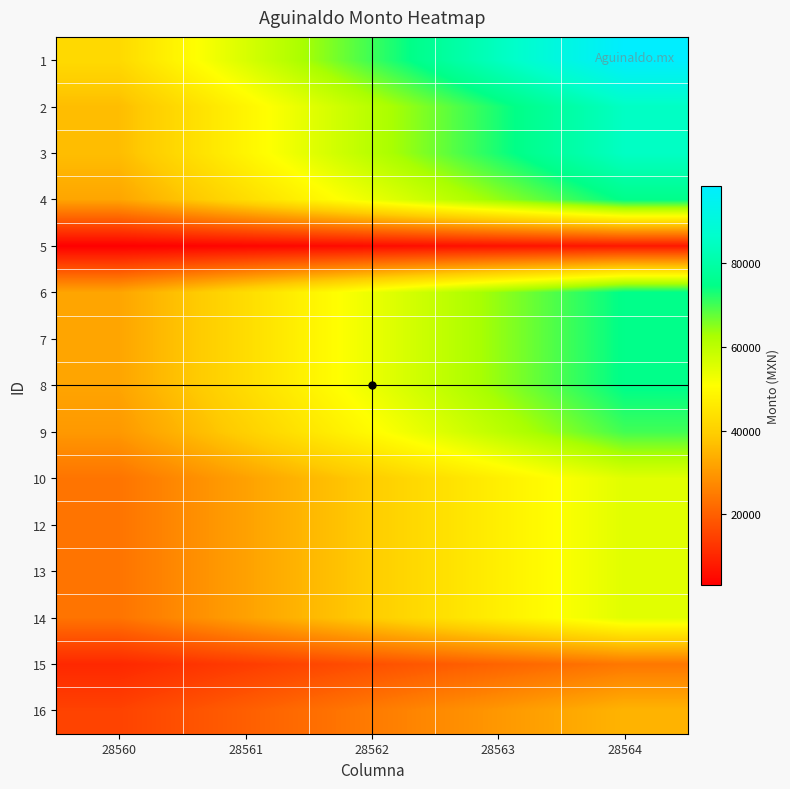

What is the spread (max minus min) of values at 28564?

91060.2